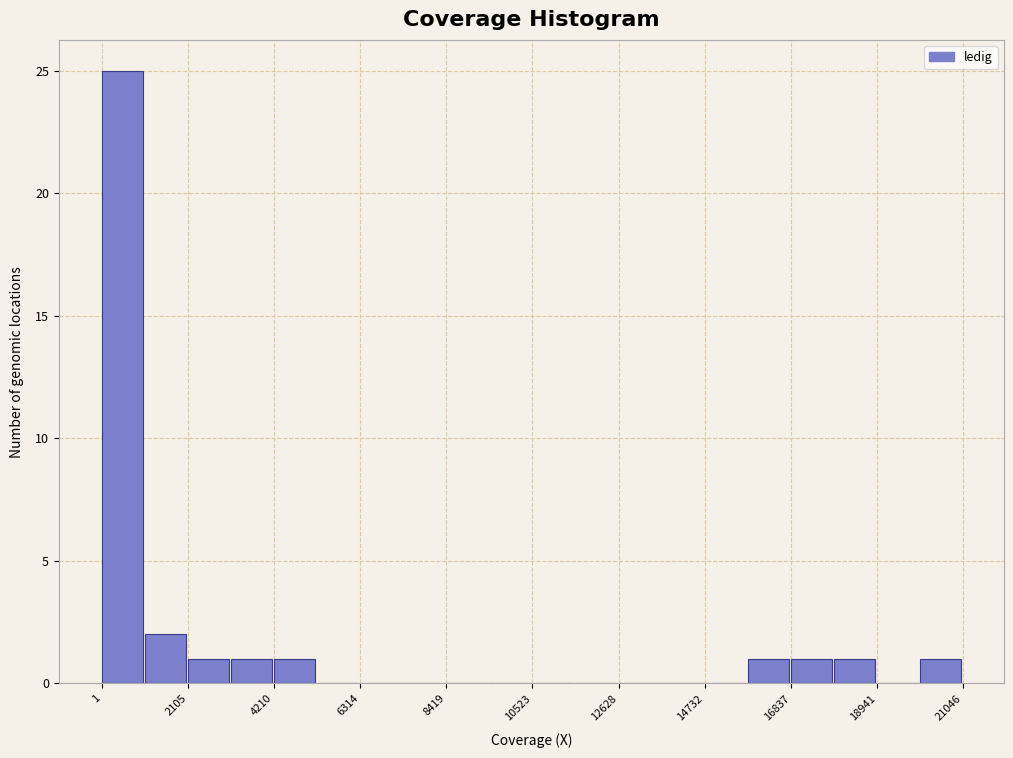

Around what value on the x-axis is the tallest bar? Give the approximate position of its centre, as read against the axis.

500